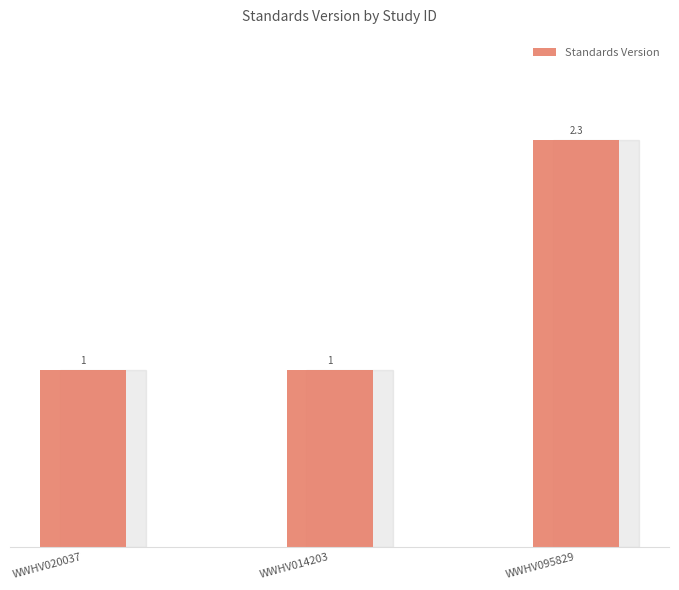

What is the greatest value displayed?

2.3